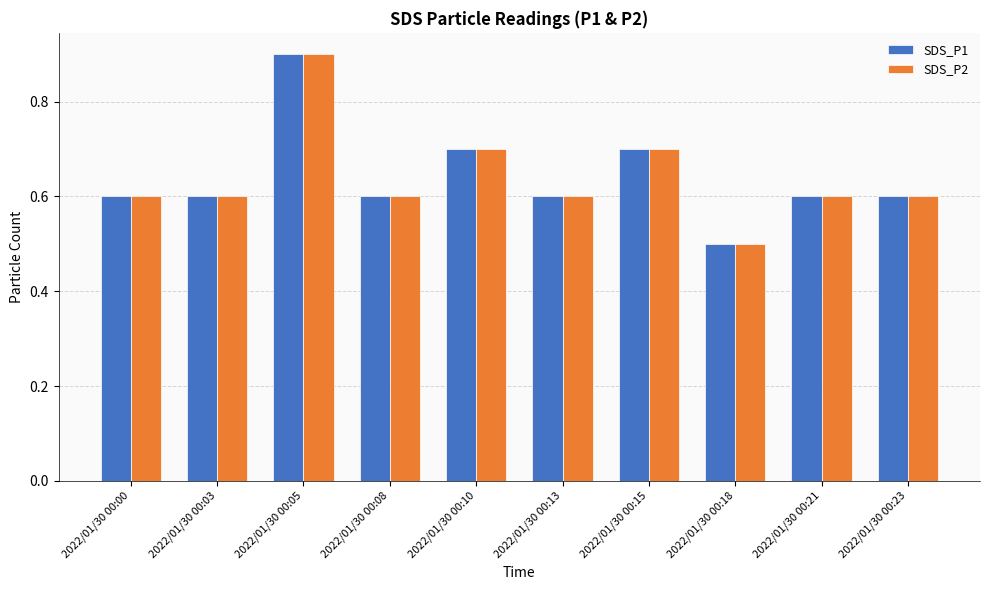

What is the total value across all series at 2022/01/30 00:13?

1.2